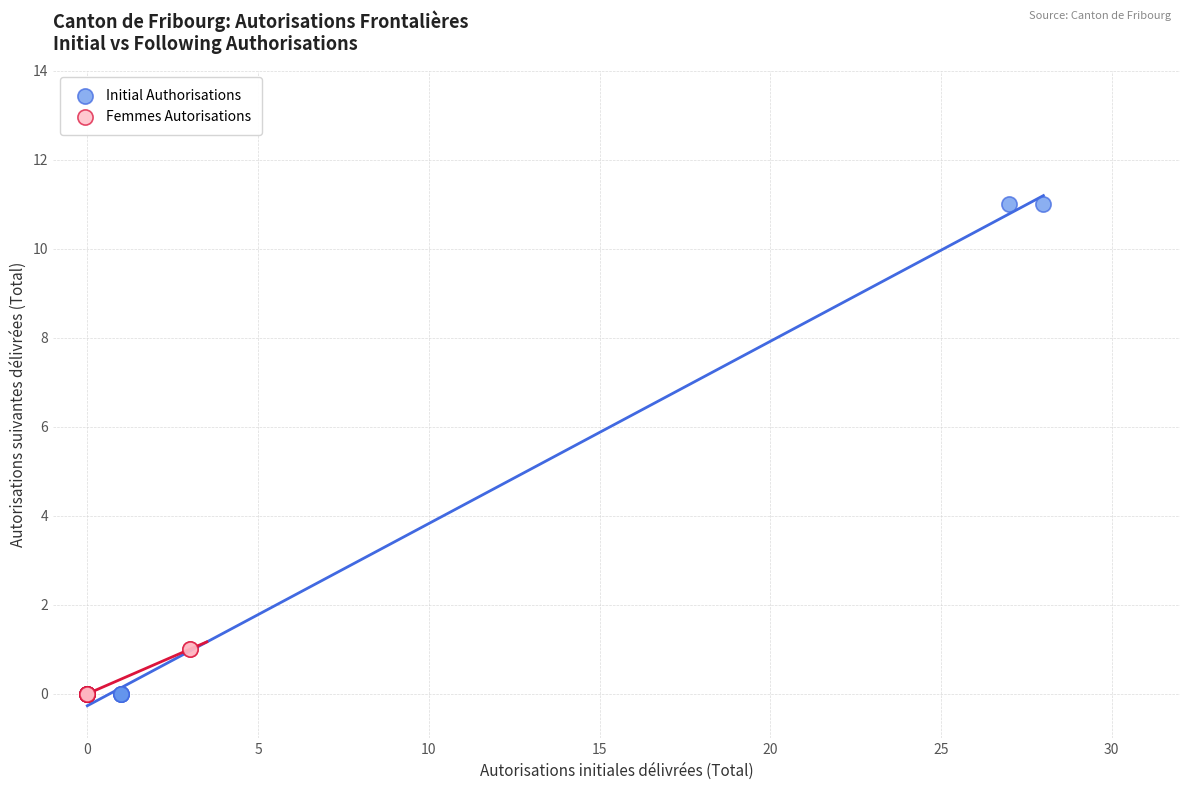

Which series has the largest Y range (max minus min)?

Initial Authorisations